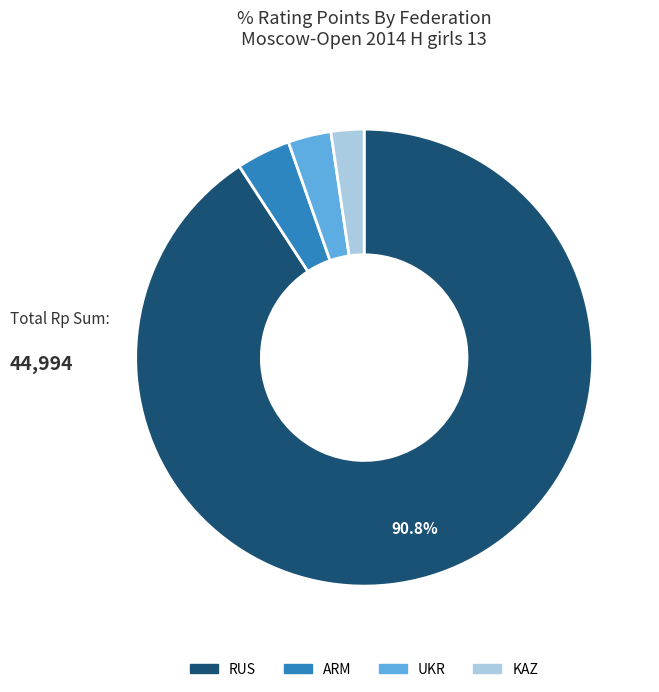

Between ARM and RUS, which is larger?

RUS